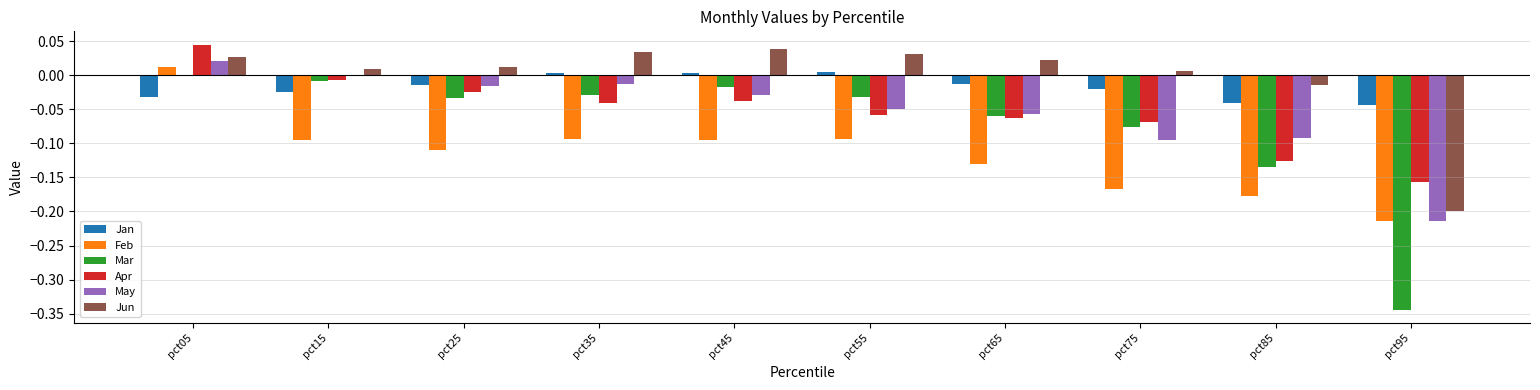

What is the sum of all Mar values?

-0.7